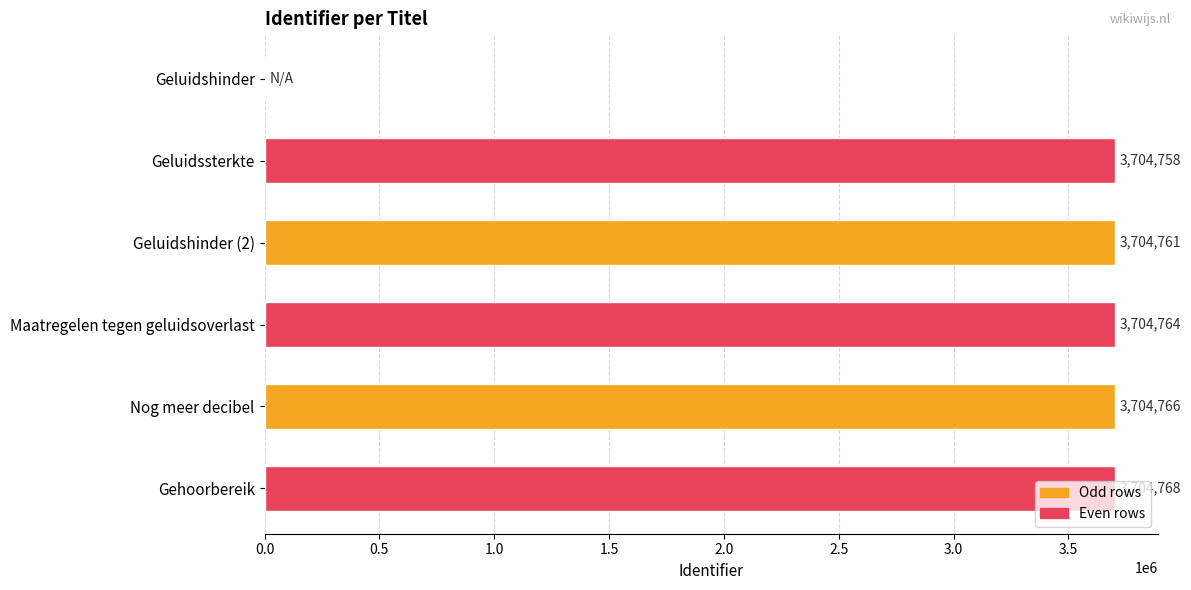

The value at Geluidssterkte is 6446813. True or false?

False